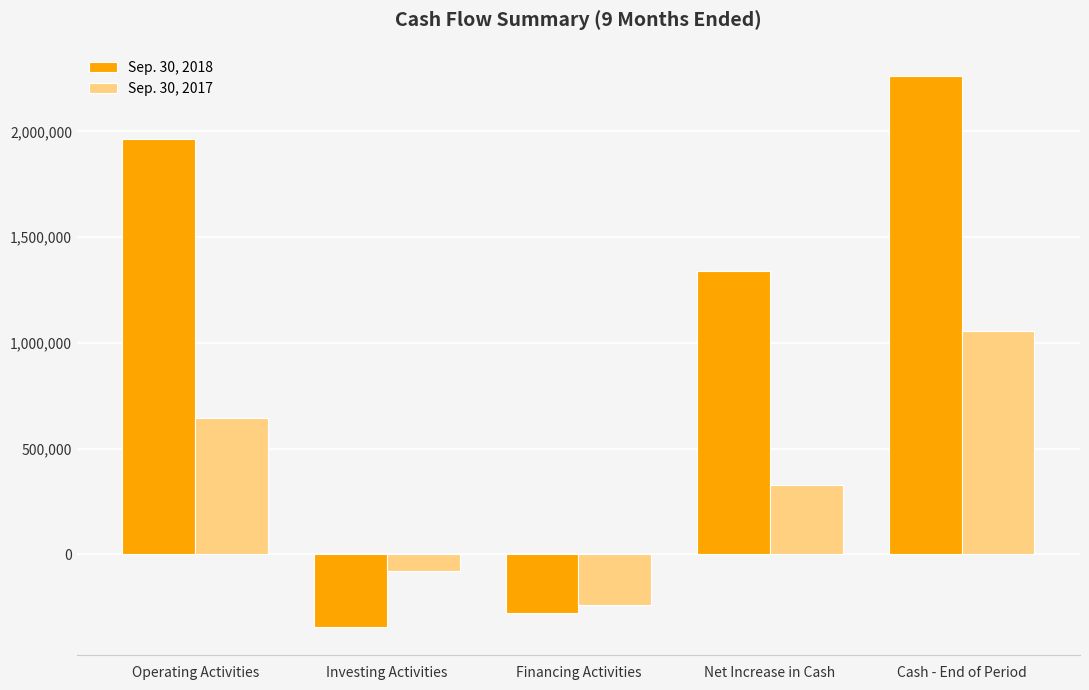

Read the Sep. 30, 2018 value at Net Increase in Cash, to the nearest 50.

1341950